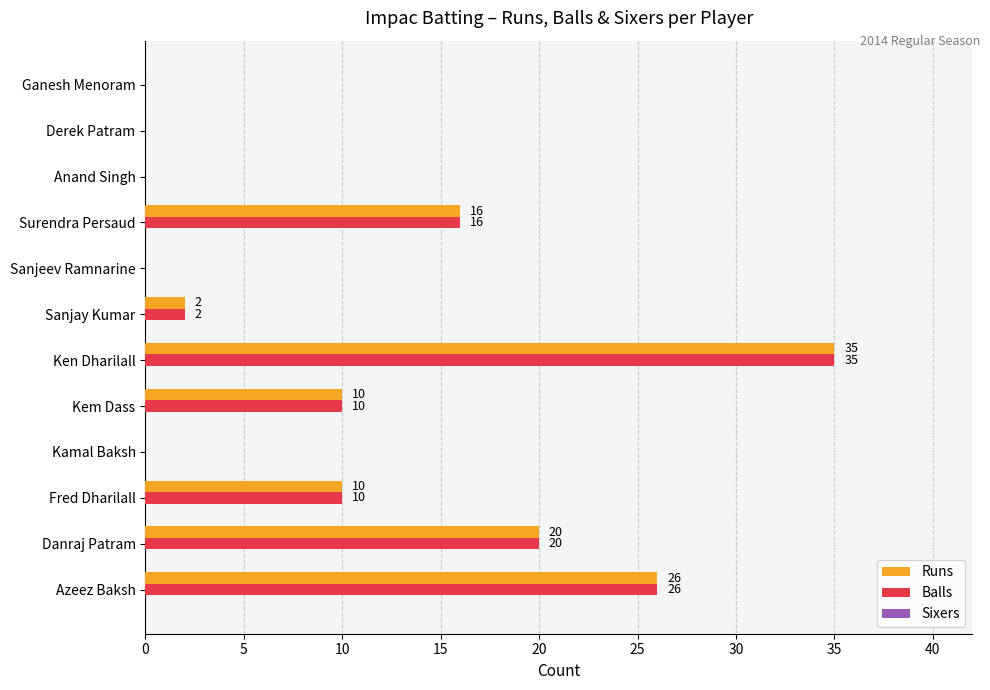

What is the sum of the Balls values at Surendra Persaud and Azeez Baksh?

42